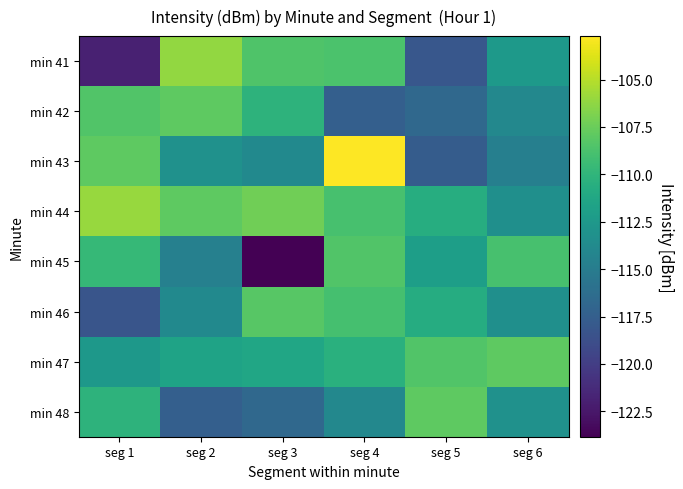

Which has a higher value, seg 1 or seg 4?

seg 4